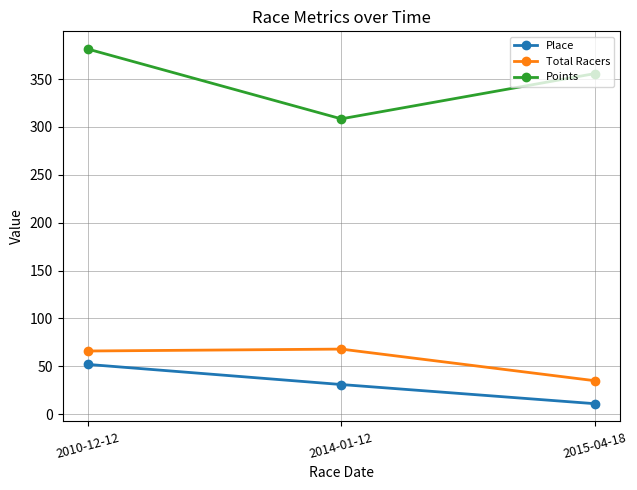

What is the sum of all Total Racers values?

169.0